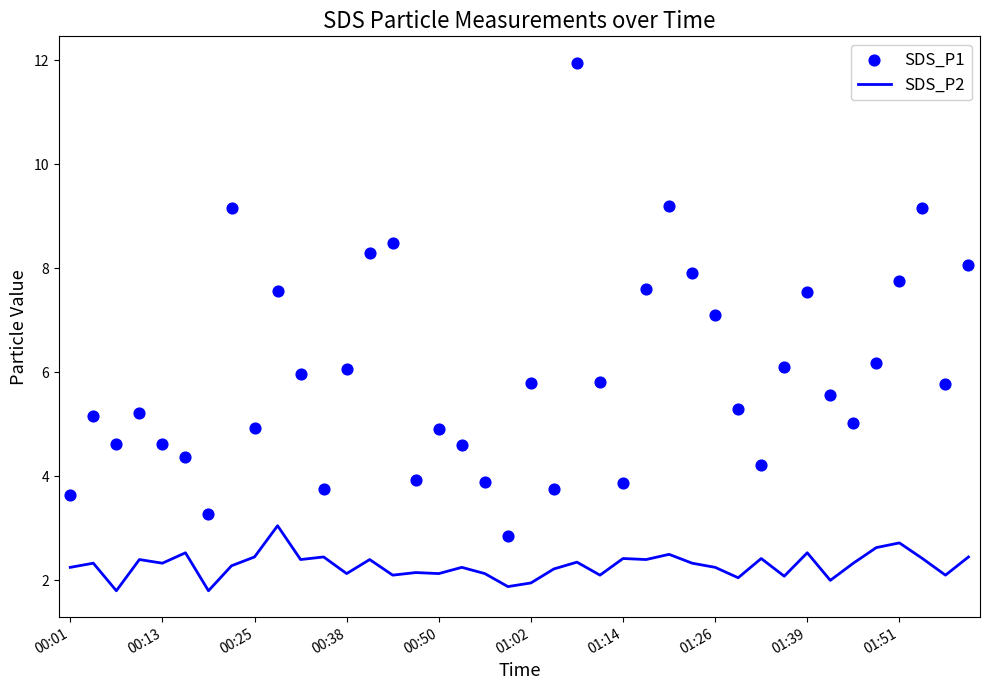

What is the minimum value for SDS_P2?

1.8